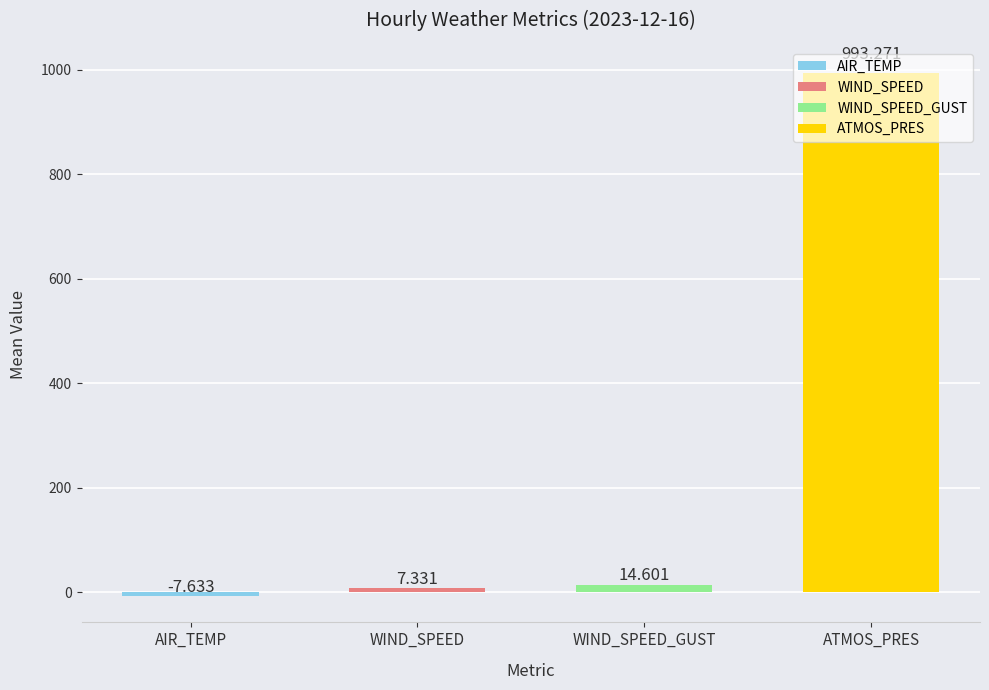

Does the chart contain stacked bars?

No